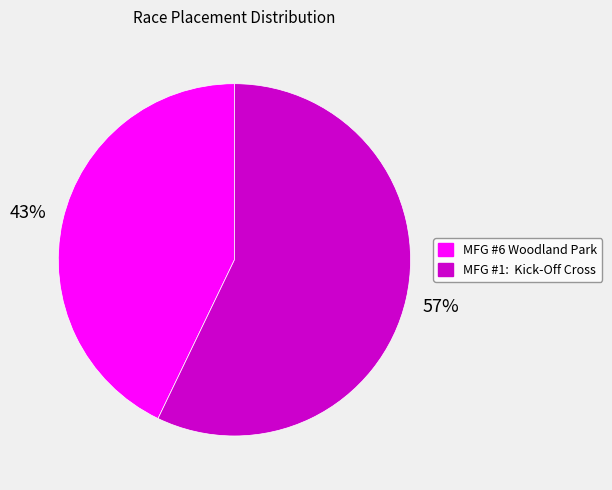

To the nearest percent, what is the difference between the largest and smallest slice percentages?

14%